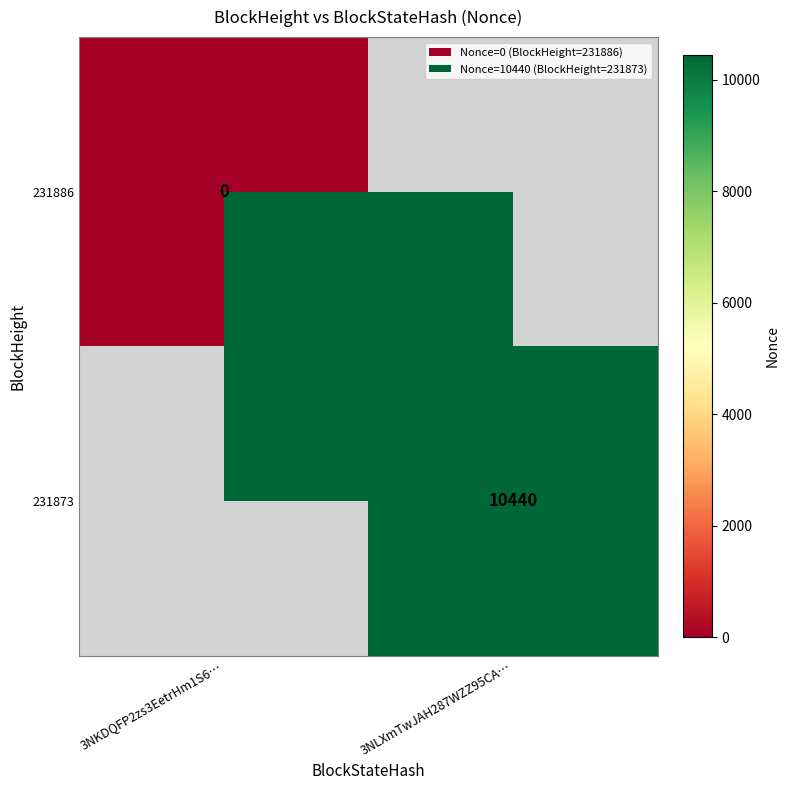

The 231873 series shows 18547 at 3NLXmTwJAH287WZZ95CA…. True or false?

False